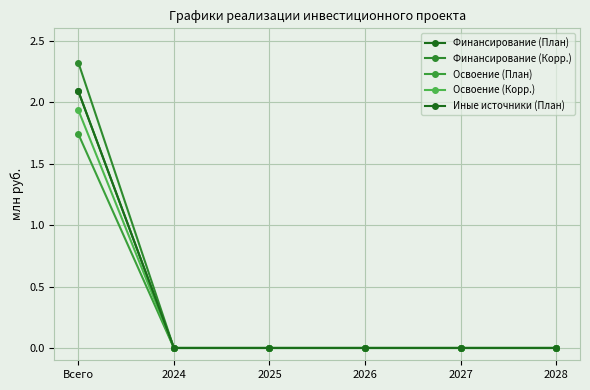

Which has a higher value, 2024 or 2028?

2024